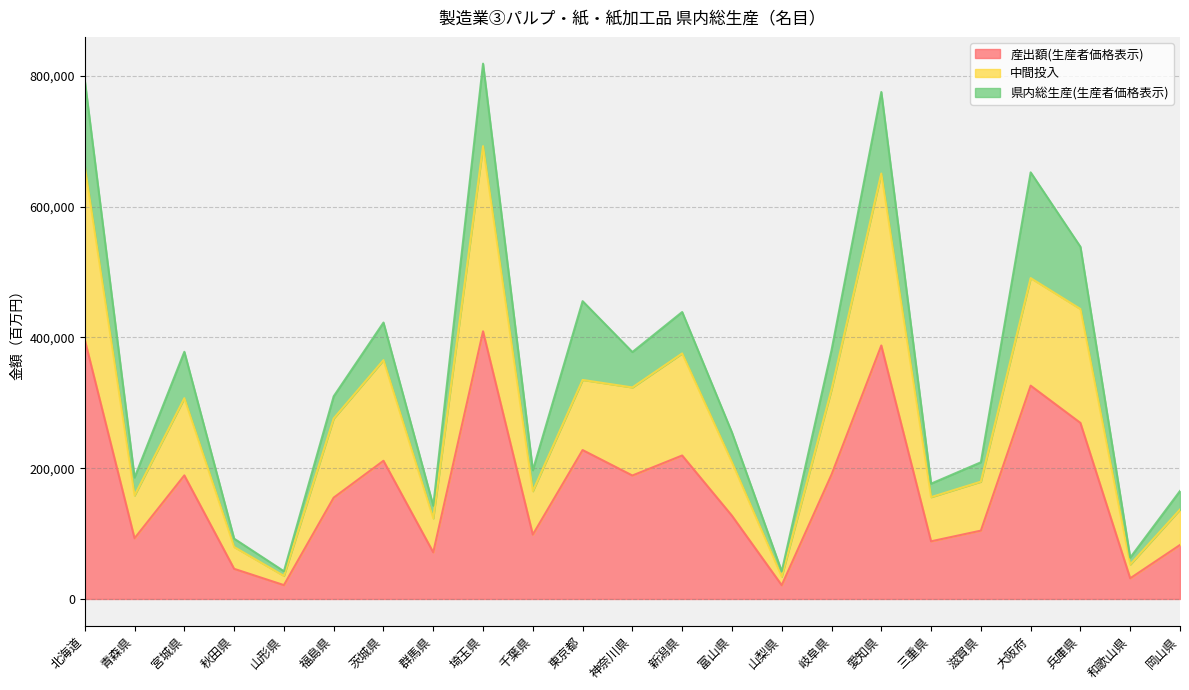

What is the total value across all series at 北海道?

793100